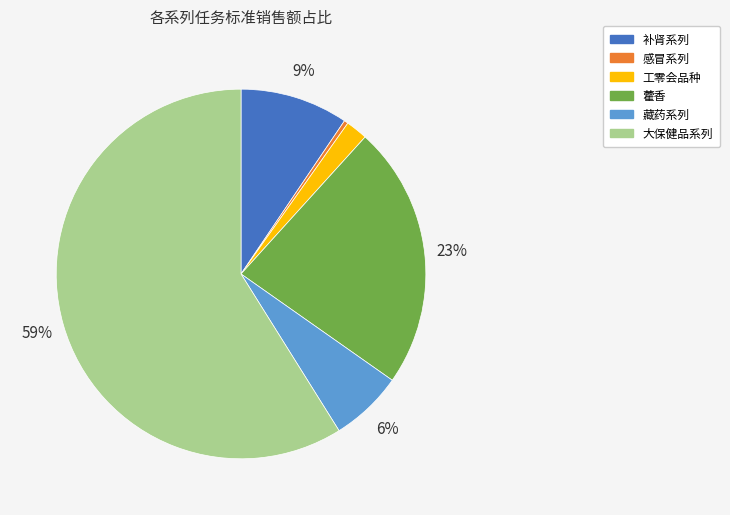

Is 感冒系列 the majority of the pie?

No